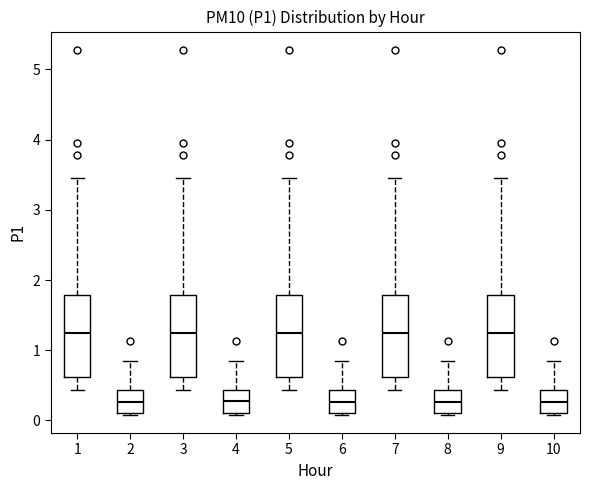

Reading left to right, read every box against the y-axis: the position of its median line, the range the box covers, and the ends of its whiskers. The values are not printed on the chart, so give them approximately, as read against the axis.

1: median 1.3, box 0.6 to 1.8, whiskers 0.4 to 3.5
2: median 0.3, box 0.1 to 0.4, whiskers 0.1 to 0.9
3: median 1.3, box 0.6 to 1.8, whiskers 0.4 to 3.5
4: median 0.3, box 0.1 to 0.4, whiskers 0.1 to 0.9
5: median 1.3, box 0.6 to 1.8, whiskers 0.4 to 3.5
6: median 0.3, box 0.1 to 0.4, whiskers 0.1 to 0.9
7: median 1.3, box 0.6 to 1.8, whiskers 0.4 to 3.5
8: median 0.3, box 0.1 to 0.4, whiskers 0.1 to 0.9
9: median 1.3, box 0.6 to 1.8, whiskers 0.4 to 3.5
10: median 0.3, box 0.1 to 0.4, whiskers 0.1 to 0.9